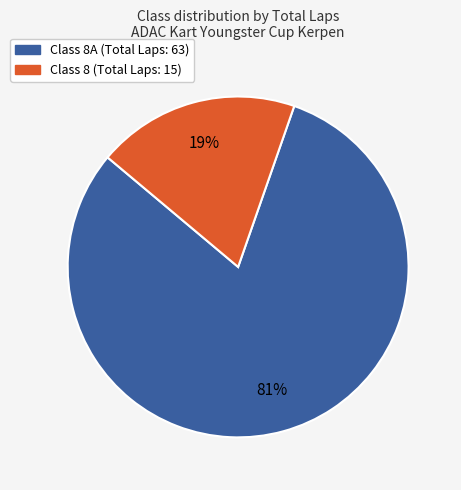

Is there a majority slice in this chart?

Yes